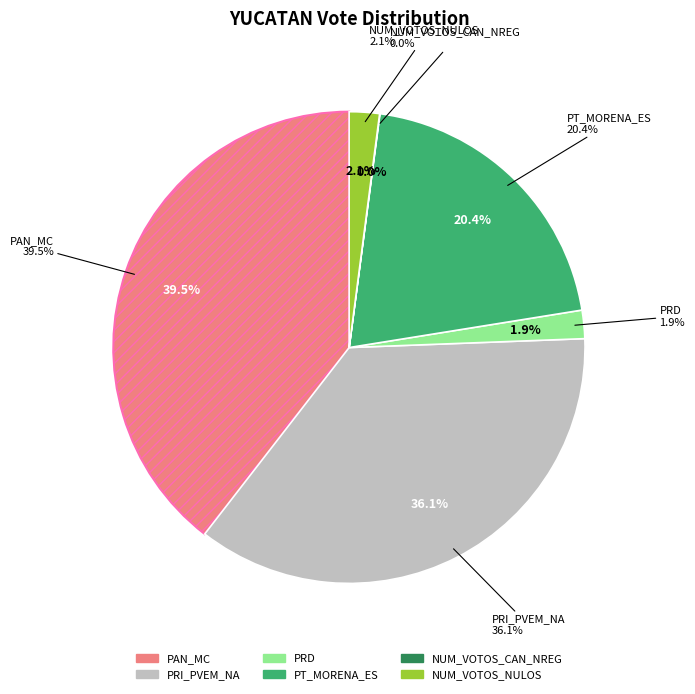

To the nearest percent, what is the combined percentage of NUM_VOTOS_NULOS and NUM_VOTOS_CAN_NREG?

2%